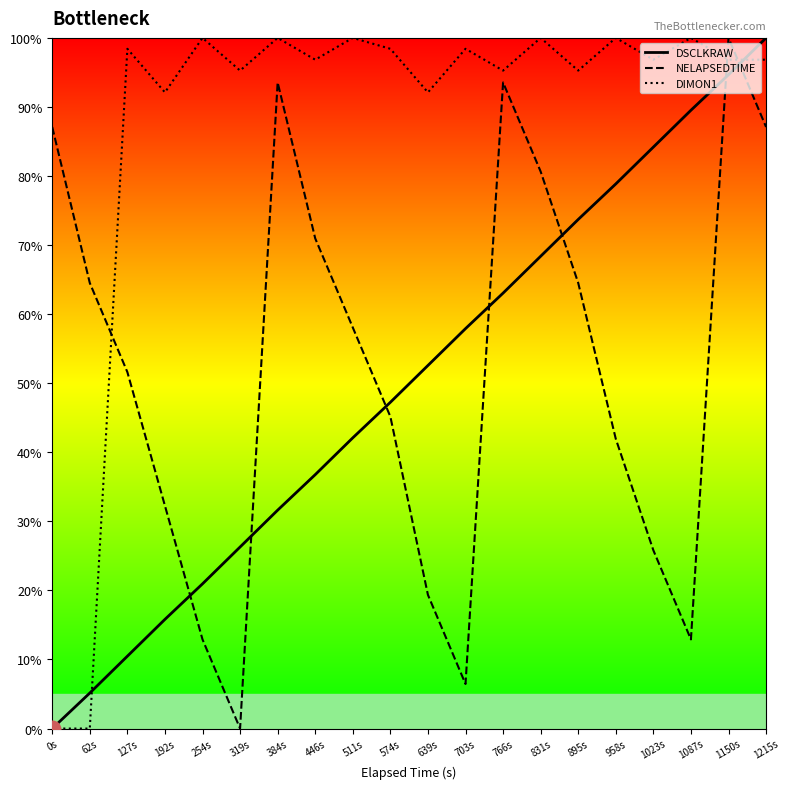

Between 639s and 958s, which series saw the biggest shift?

DSCLKRAW